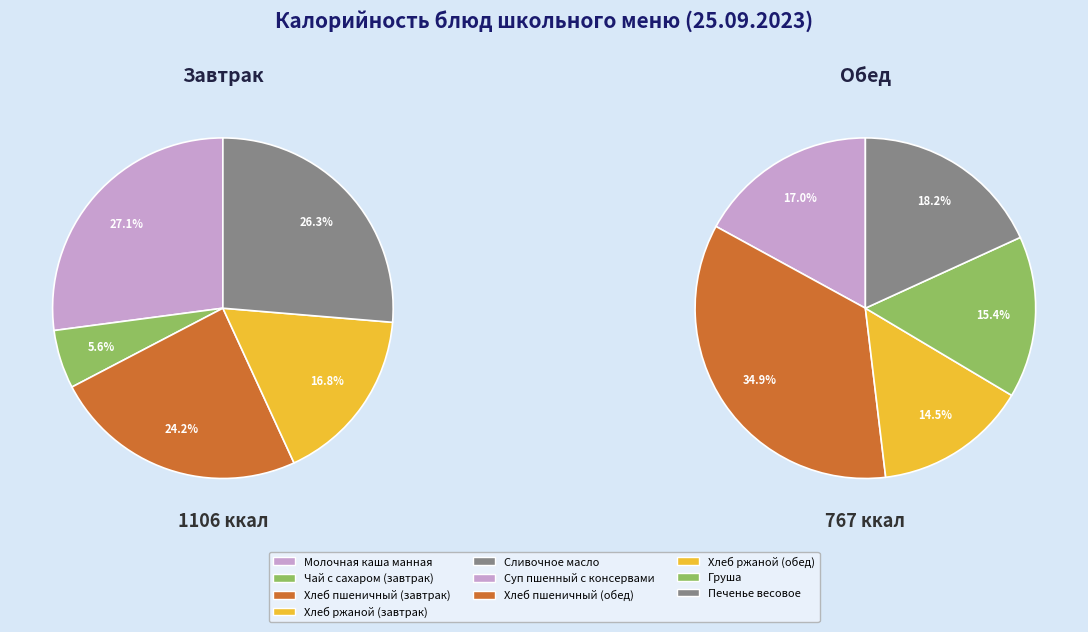

Count the number of slices in the pie.

10